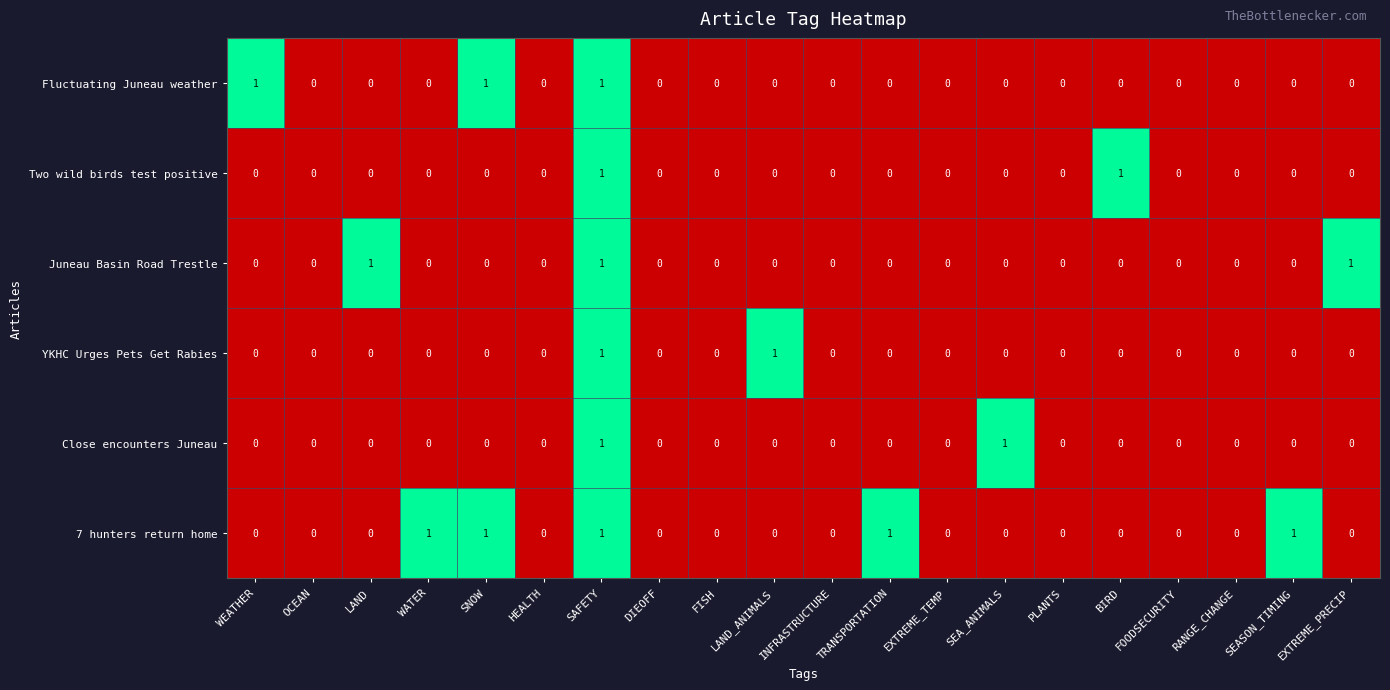

True or false: Two wild birds test positive has a value of 0 at WATER.

True